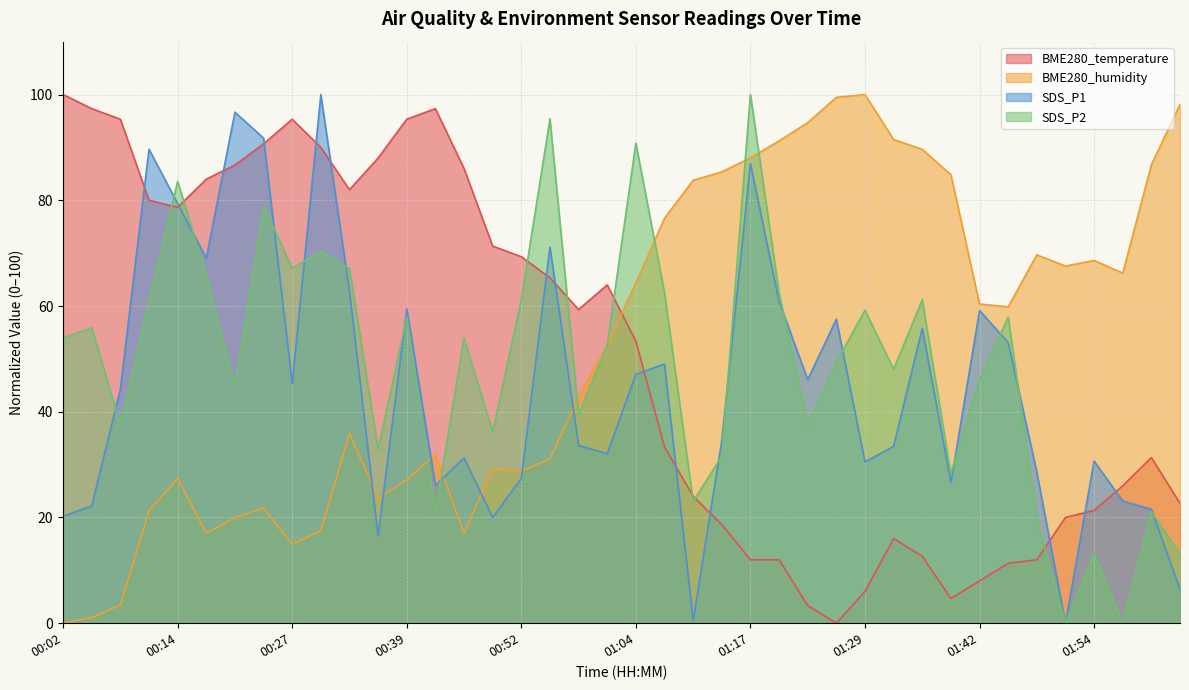

What is the maximum value for BME280_humidity?

100.0